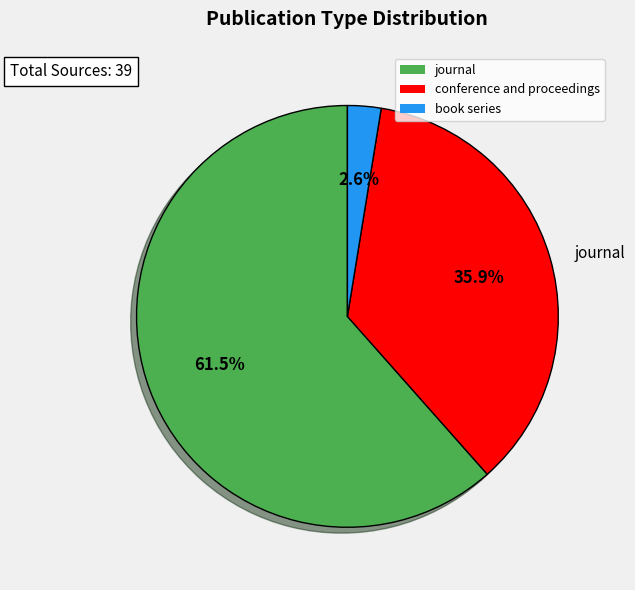

Does journal represent more than half of the total?

Yes